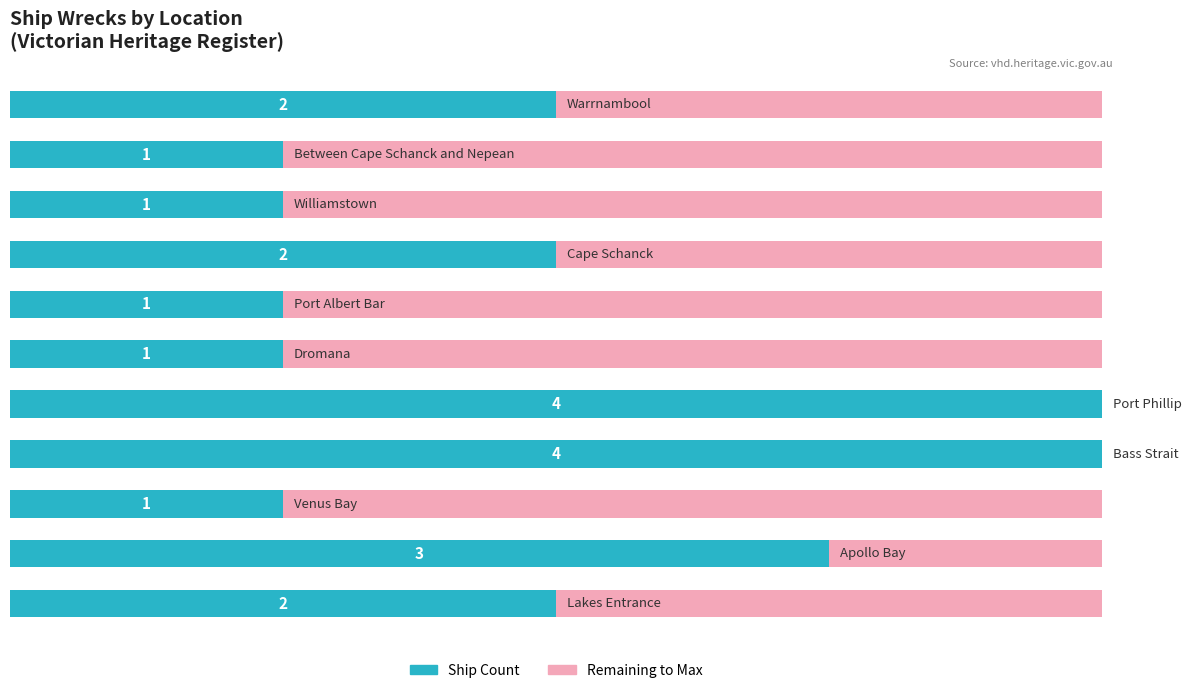

The Ship Count series shows 13 at 5. True or false?

False